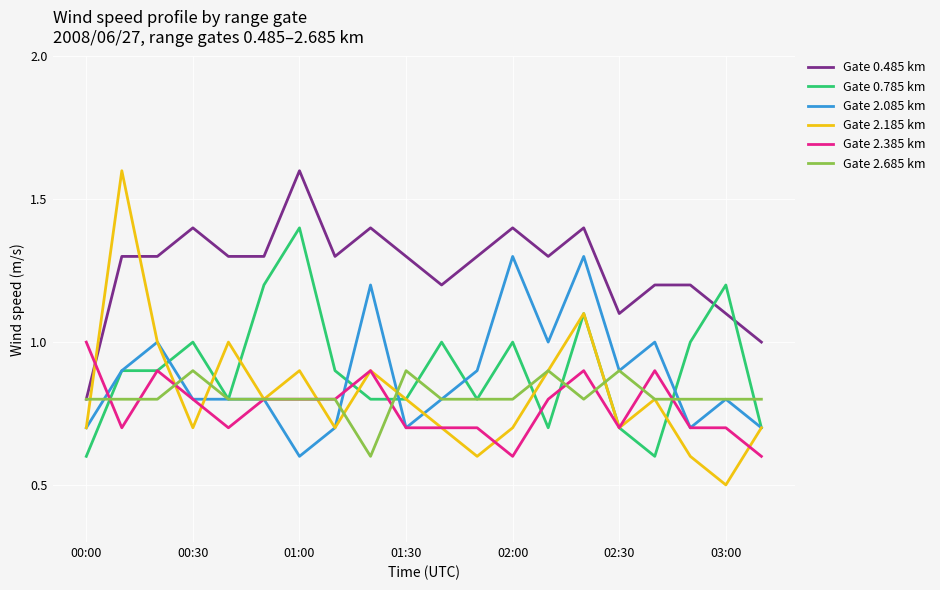

Which series has the widest spread of values?

Gate 2.185 km